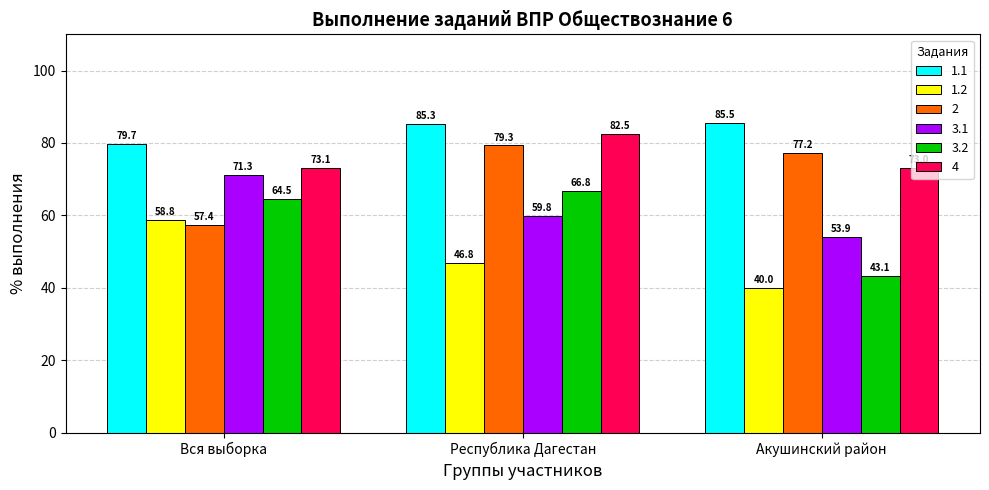

What is the label of the 3rd bar from the left?

Акушинский район